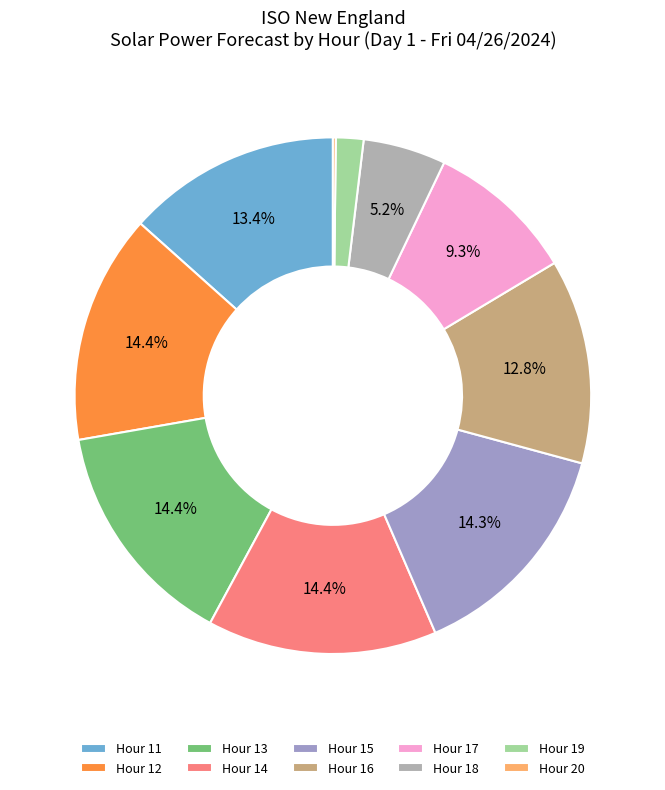

True or false: Hour 17 accounts for 9% of the total.

True